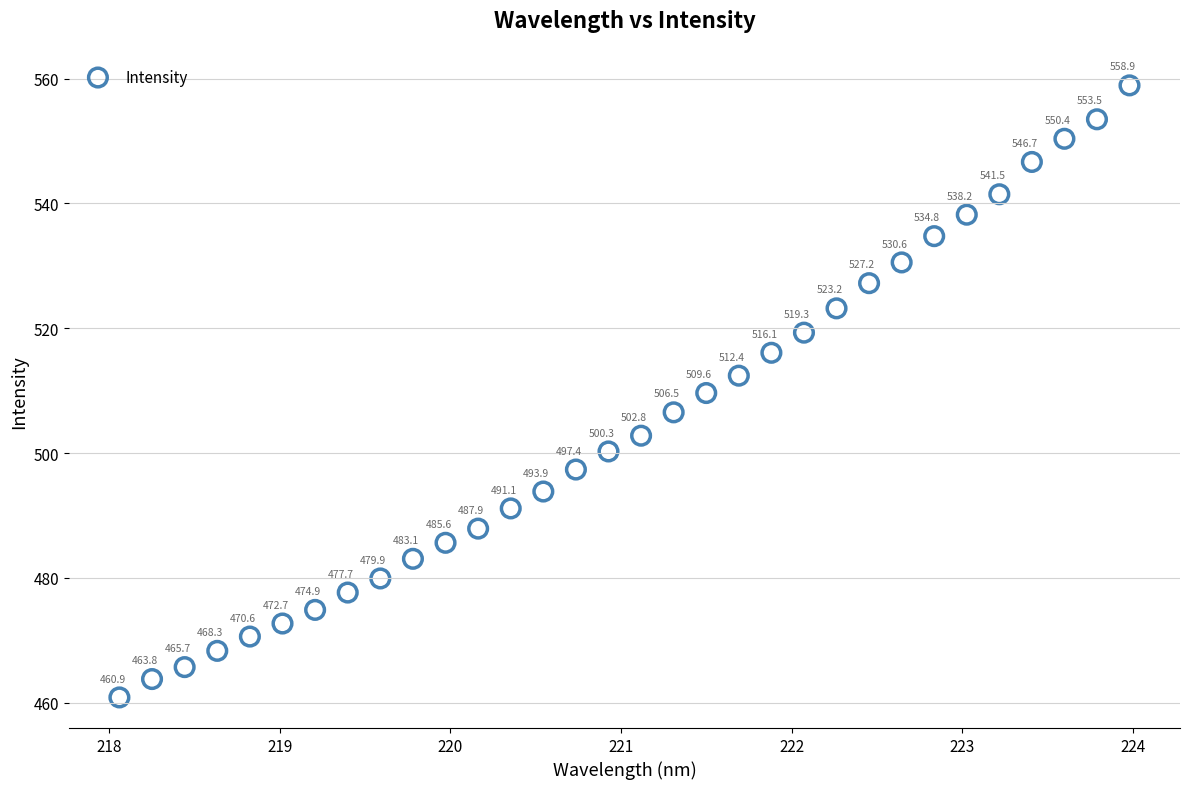

What Y value in the scatter plot is closest to 509?

509.6